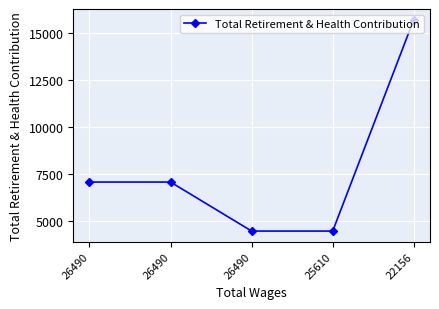

How many series are shown in this chart?

1